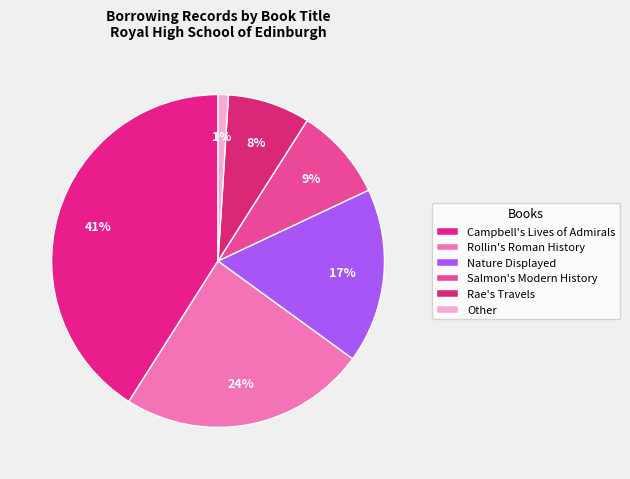

True or false: Campbell's Lives of Admirals accounts for 41% of the total.

True